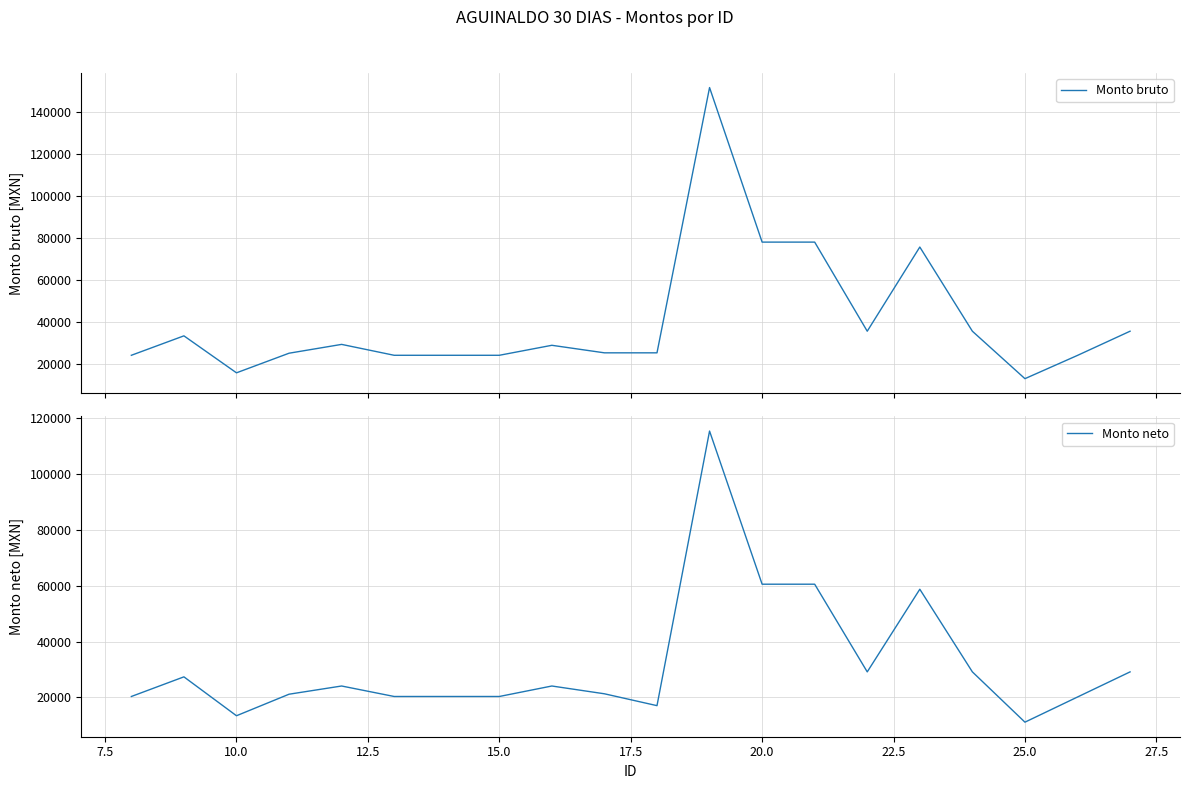

True or false: Monto bruto has a value of 13326.0 at 15.0.

False